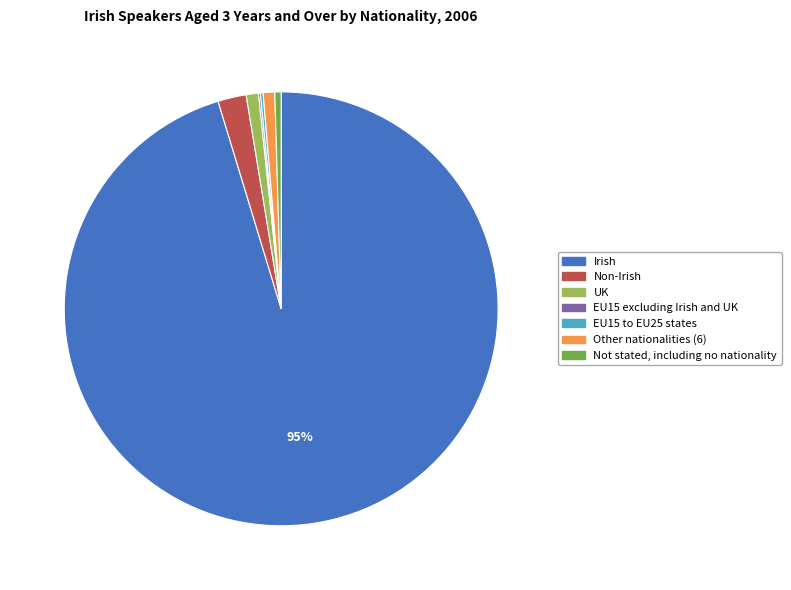

Is UK the majority of the pie?

No